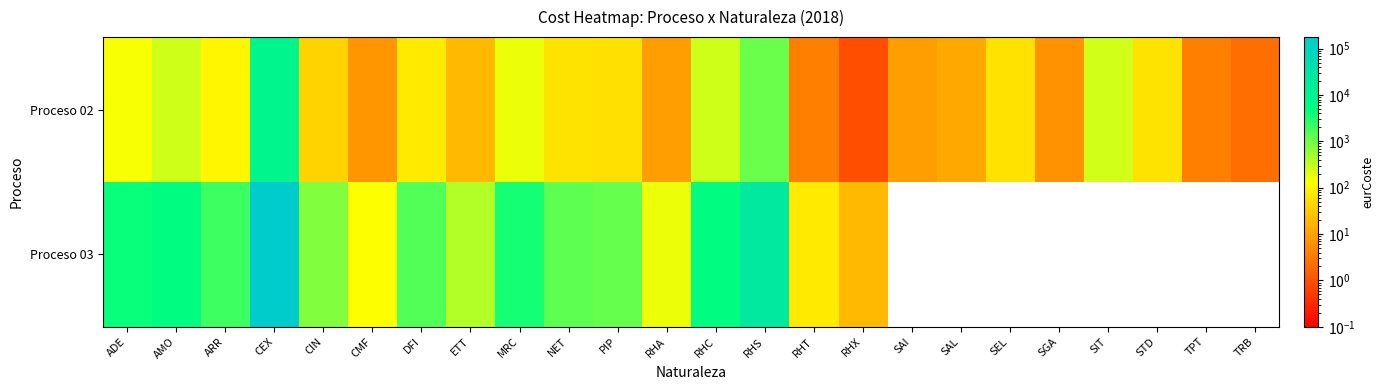

At how many categories does at least one series exceed 6475?

2